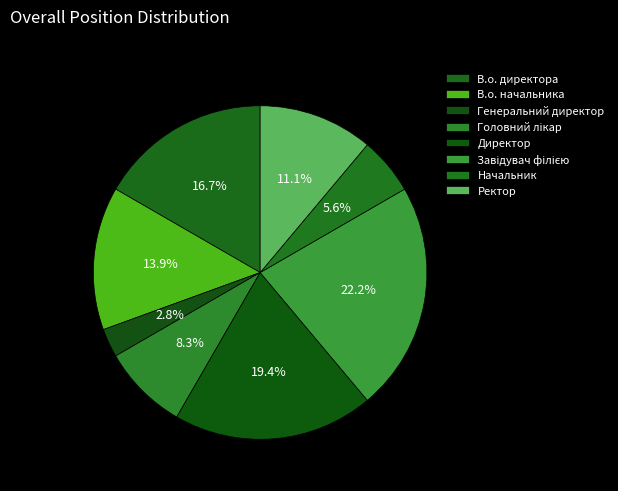

To the nearest percent, what is the difference between the largest and smallest slice percentages?

19%